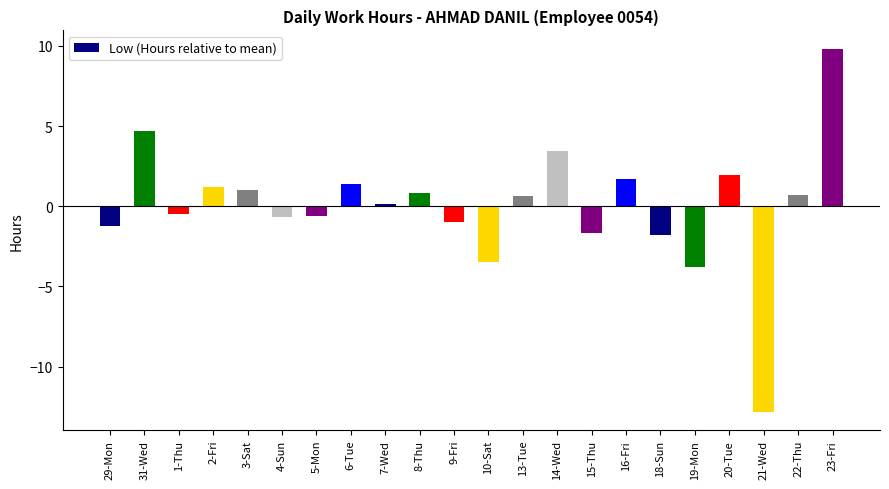

What is the label of the 4th bar from the left?

2-Fri